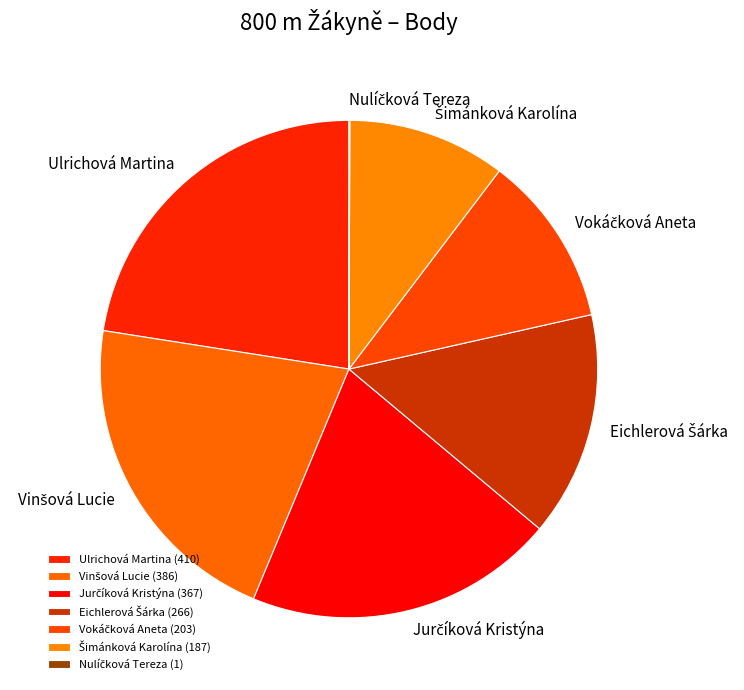

Rank the categories by value from lowest to highest.

Nulíčková Tereza, Šimánková Karolína, Vokáčková Aneta, Eichlerová Šárka, Jurčíková Kristýna, Vinšová Lucie, Ulrichová Martina